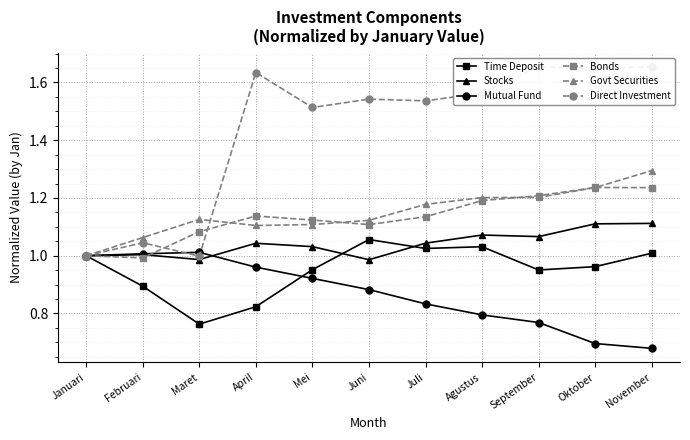

Reading left to right, transcribe all the data shown in this chart.

Time Deposit: Januari=1.0	Februari=0.9	Maret=0.8	April=0.8	Mei=1.0	Juni=1.1	Juli=1.0	Agustus=1.0	September=1.0	Oktober=1.0	November=1.0
Stocks: Januari=1.0	Februari=1.0	Maret=1.0	April=1.0	Mei=1.0	Juni=1.0	Juli=1.0	Agustus=1.1	September=1.1	Oktober=1.1	November=1.1
Mutual Fund: Januari=1.0	Februari=1.0	Maret=1.0	April=1.0	Mei=0.9	Juni=0.9	Juli=0.8	Agustus=0.8	September=0.8	Oktober=0.7	November=0.7
Bonds: Januari=1.0	Februari=1.0	Maret=1.1	April=1.1	Mei=1.1	Juni=1.1	Juli=1.1	Agustus=1.2	September=1.2	Oktober=1.2	November=1.2
Govt Securities: Januari=1.0	Februari=1.1	Maret=1.1	April=1.1	Mei=1.1	Juni=1.1	Juli=1.2	Agustus=1.2	September=1.2	Oktober=1.2	November=1.3
Direct Investment: Januari=1.0	Februari=1.0	Maret=1.0	April=1.6	Mei=1.5	Juni=1.5	Juli=1.5	Agustus=1.6	September=1.7	Oktober=1.7	November=1.7